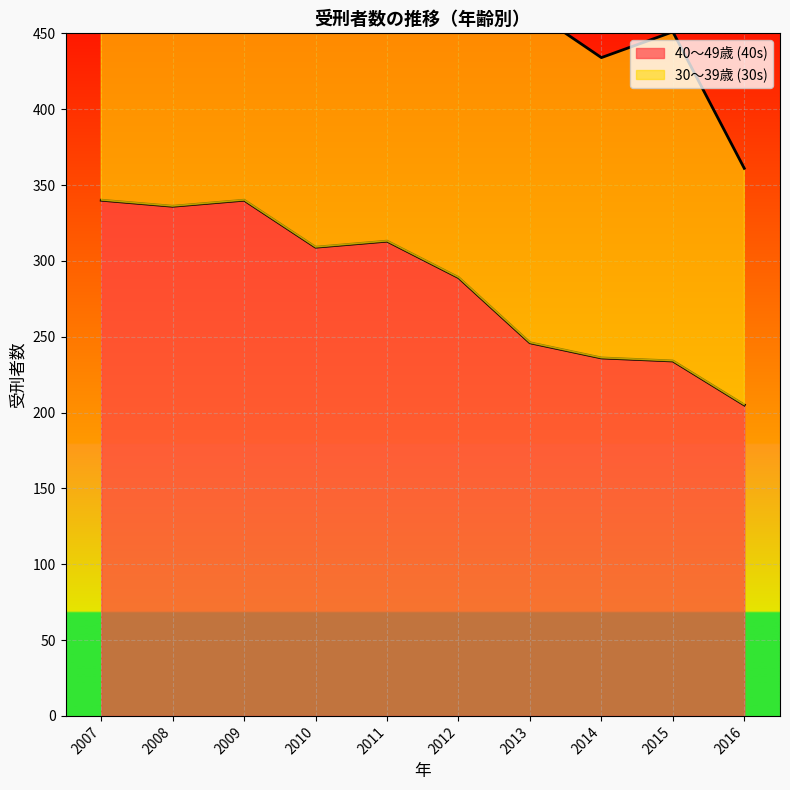

How many values in the 40～49歳 (40s) series are below 309?

5